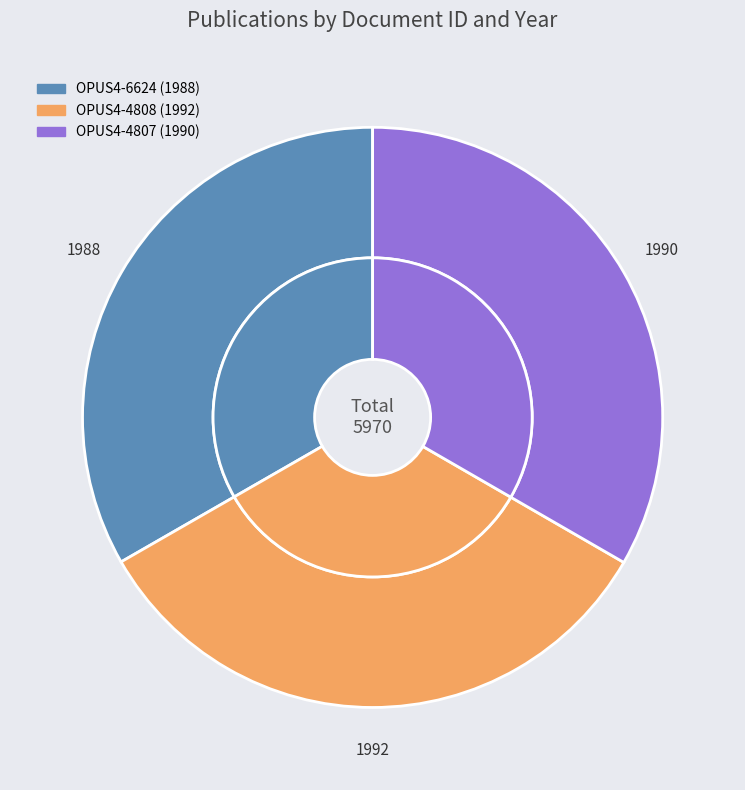

What percentage is NOT represented by OPUS4-6624?

66.7%